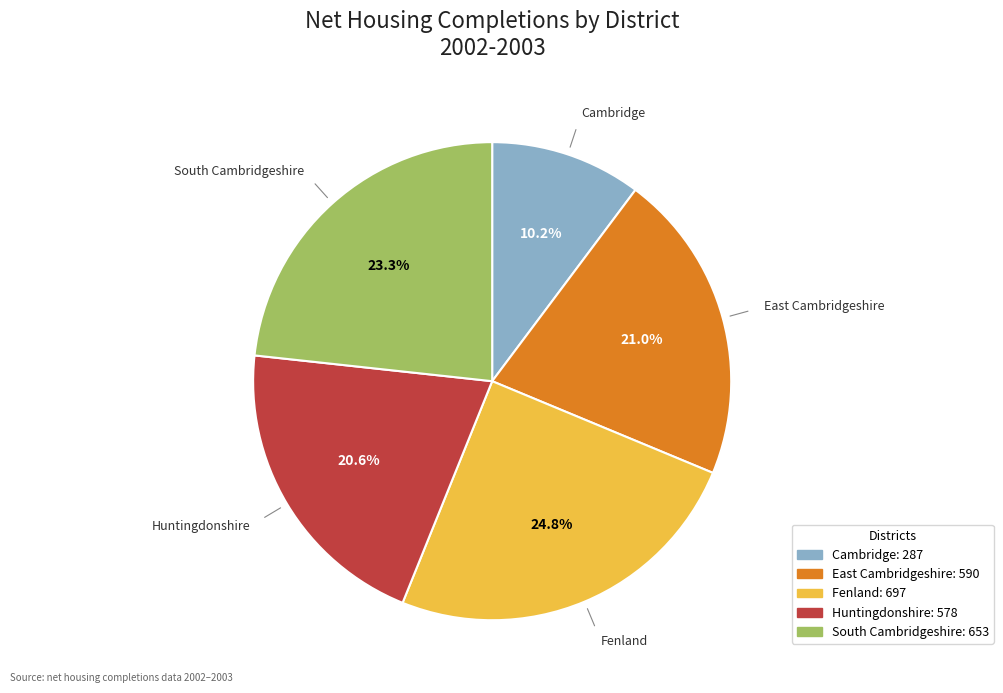

Combined, do Fenland and East Cambridgeshire account for over 50%?

No